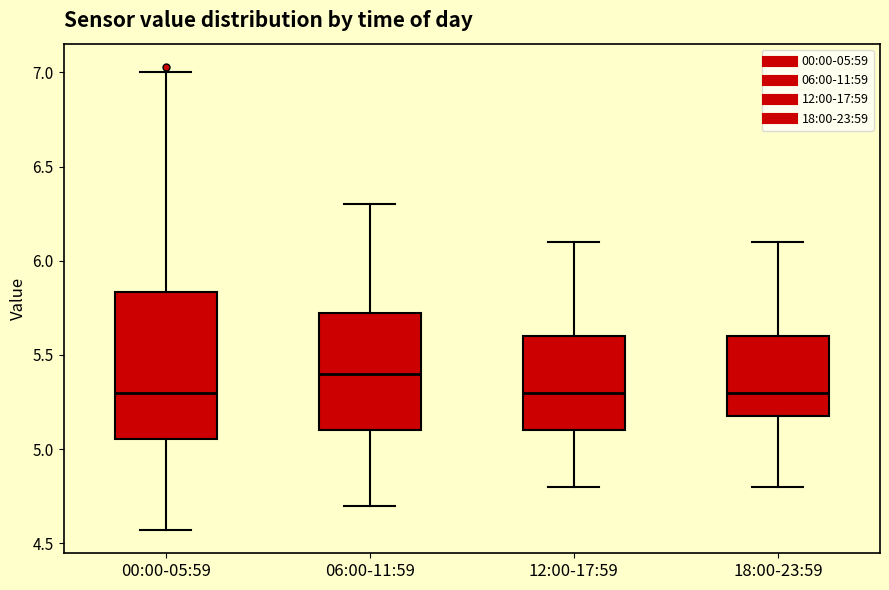

Where is the lower edge of the box for 00:00-05:59 on the y-axis? The values are not printed on the chart, so give them approximately, as read against the axis.

5.05